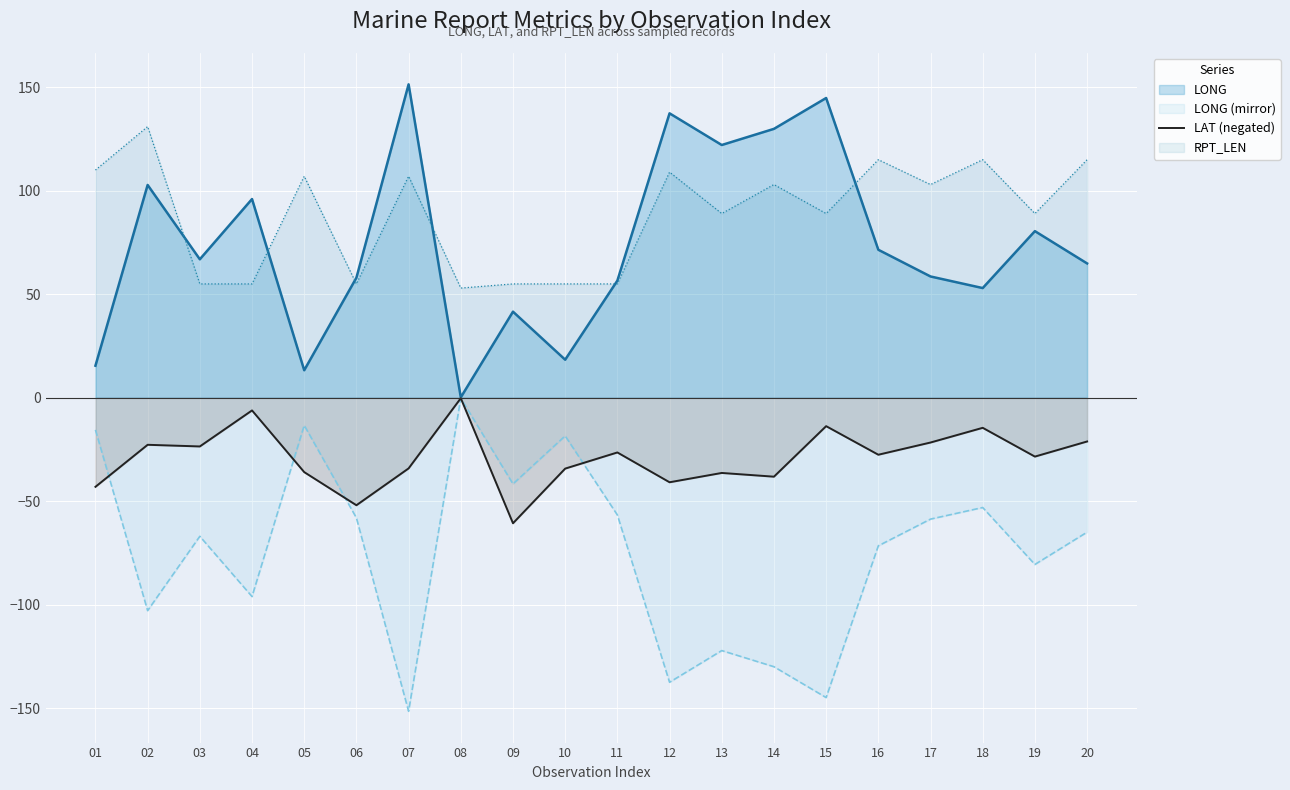

Rank the series at 20 from lowest to highest value.

LONG (mirror), LAT (negated), LONG, RPT_LEN